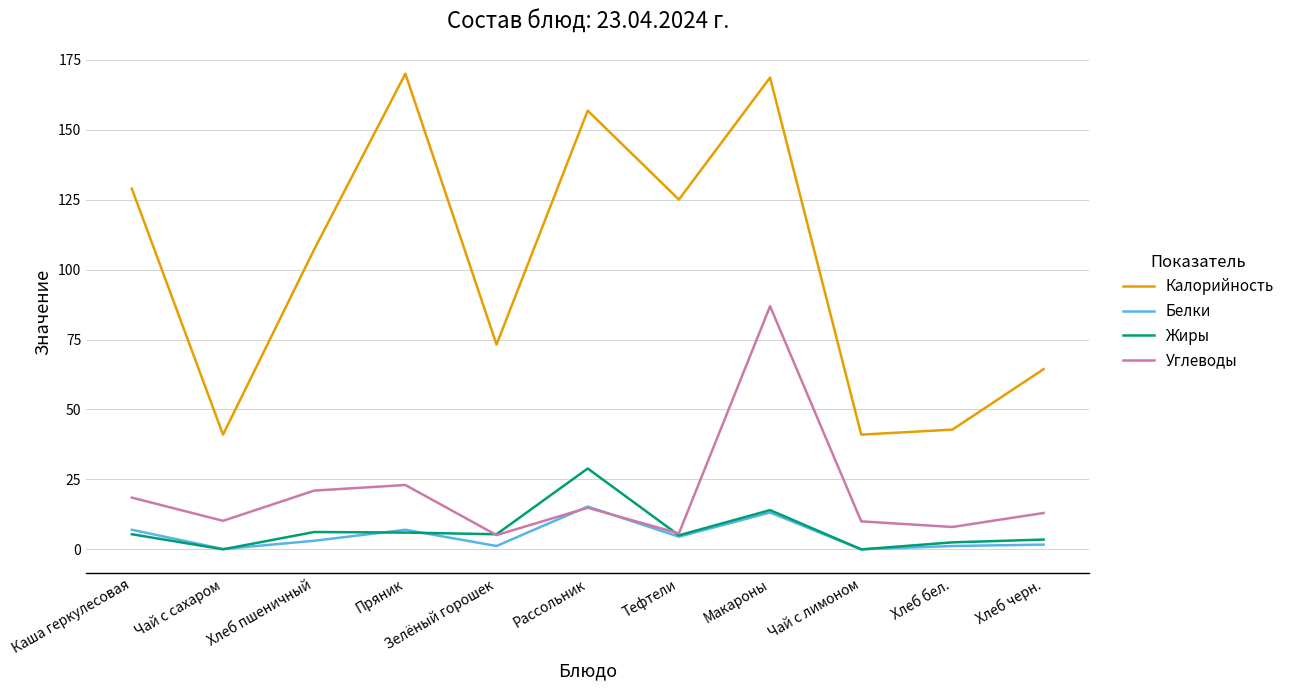

True or false: Углеводы and Калорийность intersect in this chart.

False